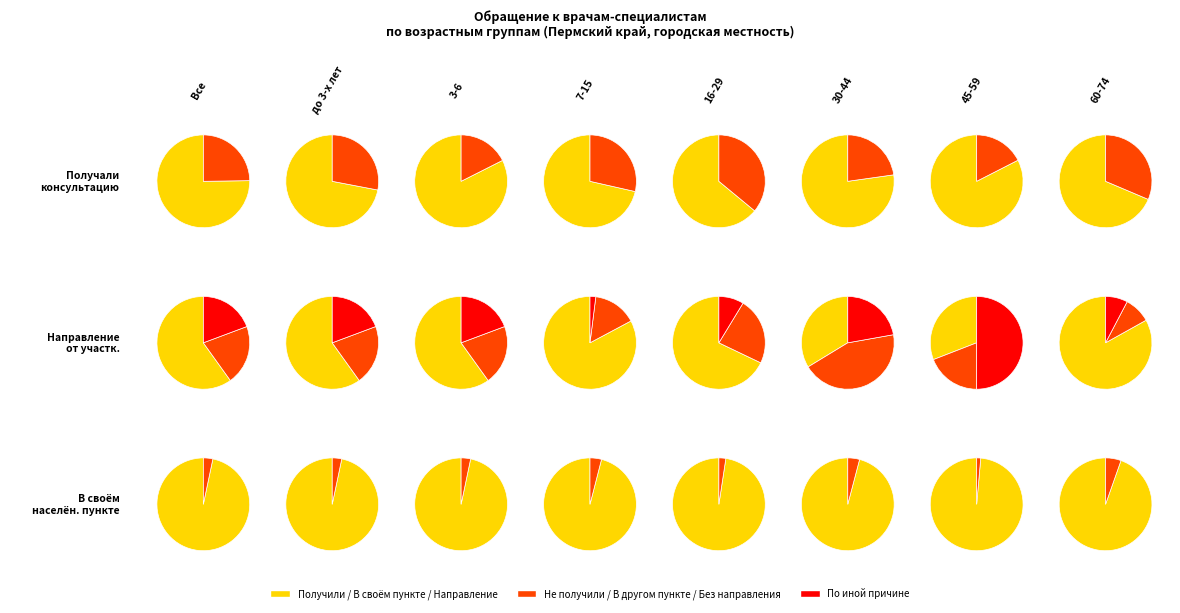

True or false: 30-44 accounts for 11% of the total.

True